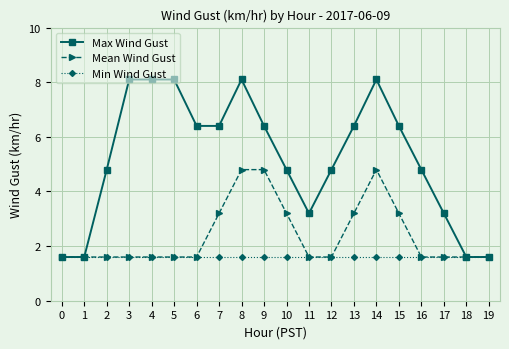

Which series changed the most between 12 and 14?

Max Wind Gust